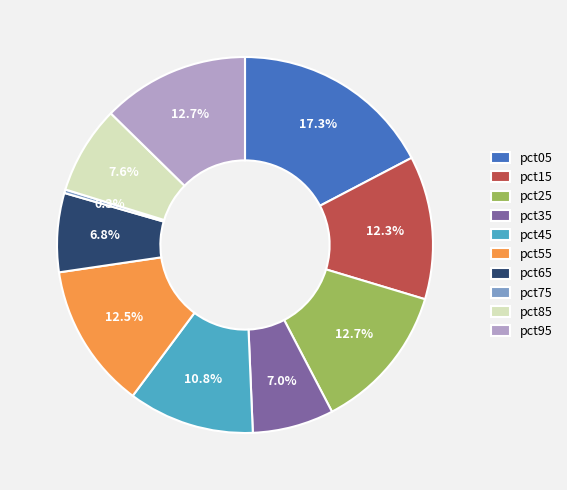

Which has a higher value, pct65 or pct85?

pct85